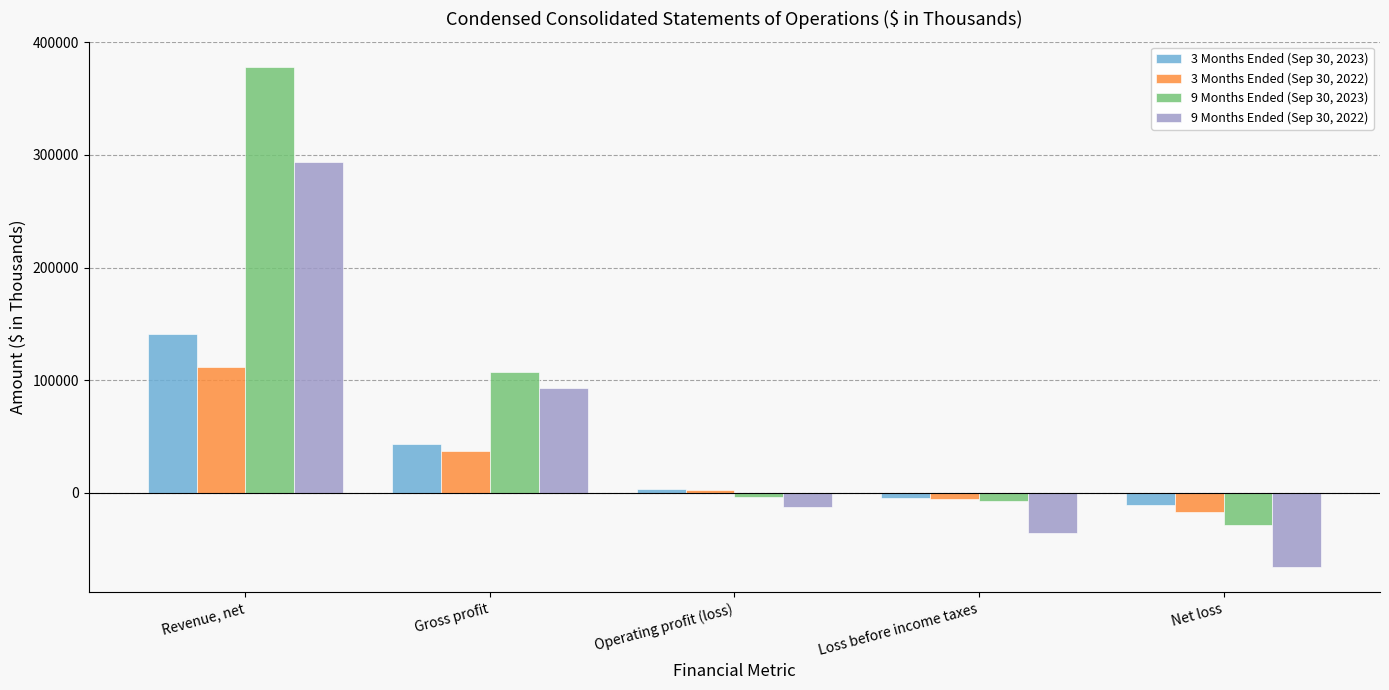

What is the spread (max minus min) of values at Revenue, net?

267194